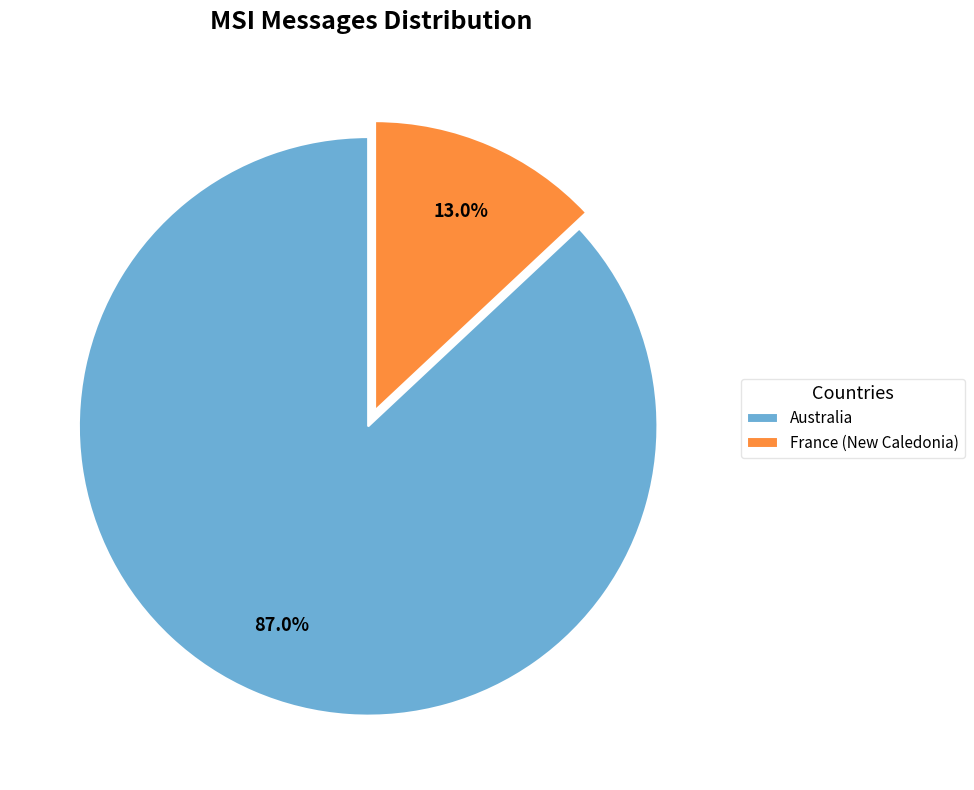

Do Australia and France (New Caledonia) together represent more than half of the pie?

Yes